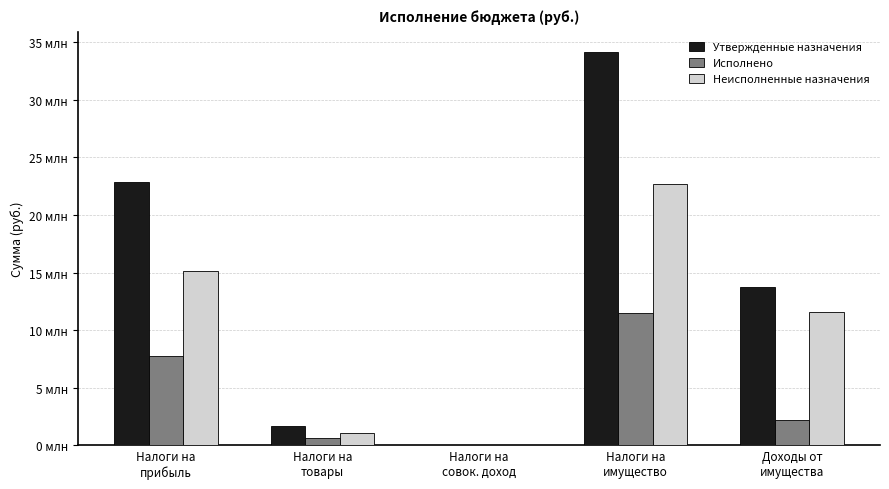

Are the bars grouped side by side (vs. stacked)?

Yes